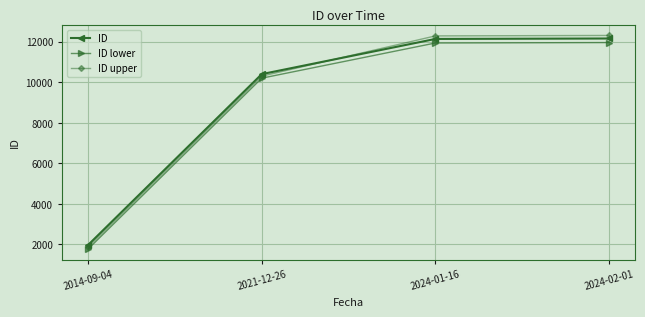

At how many categories does at least one series exceed 7971?

3